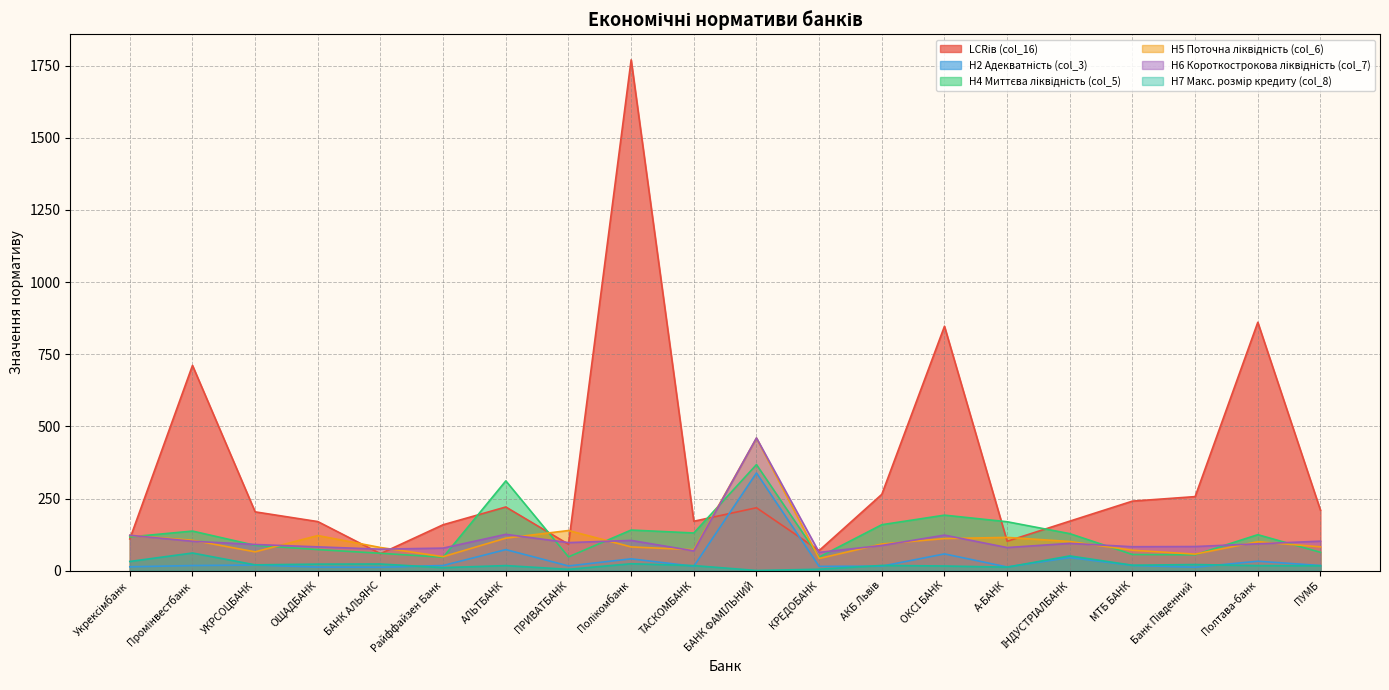

True or false: Н2 Адекватність (col_3) has more than 2 interior local peaks.

True